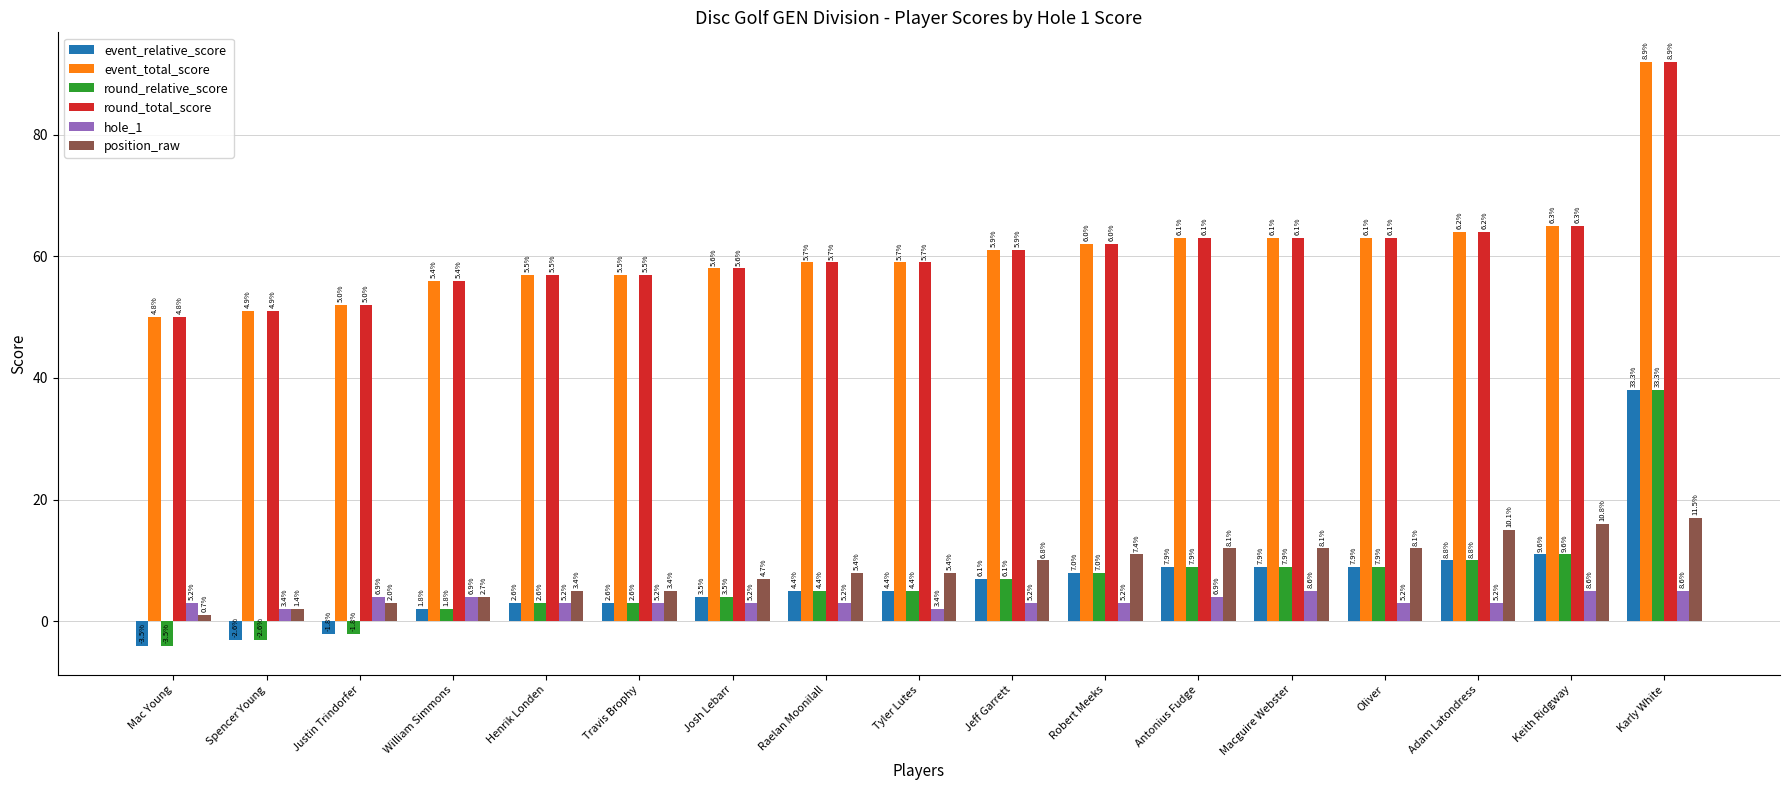

How many bars are there in total?

102